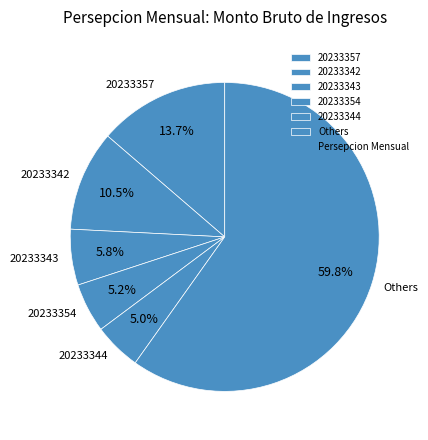

Approximately how many times larger is the value at Others compared to 20233357?

4.4